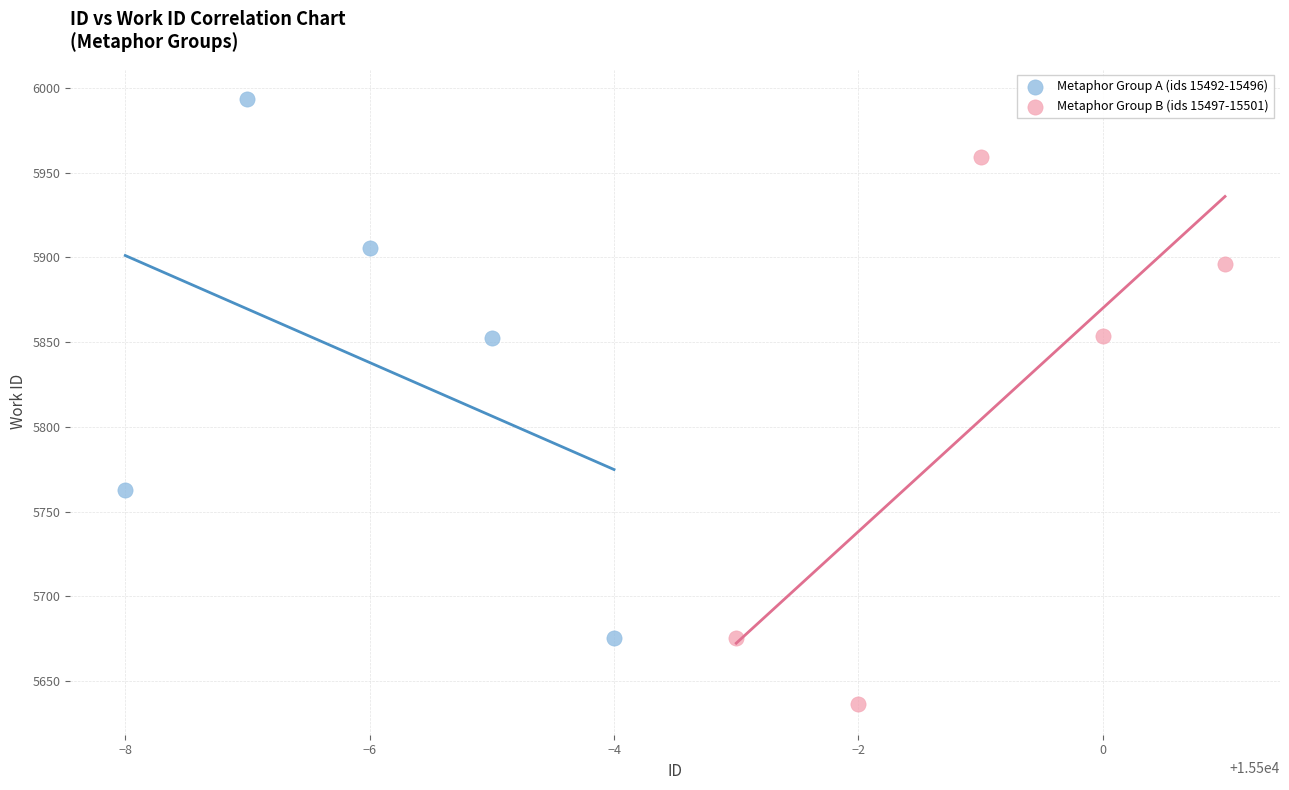

Which series contains the highest Y value?

Metaphor Group A (ids 15492-15496)